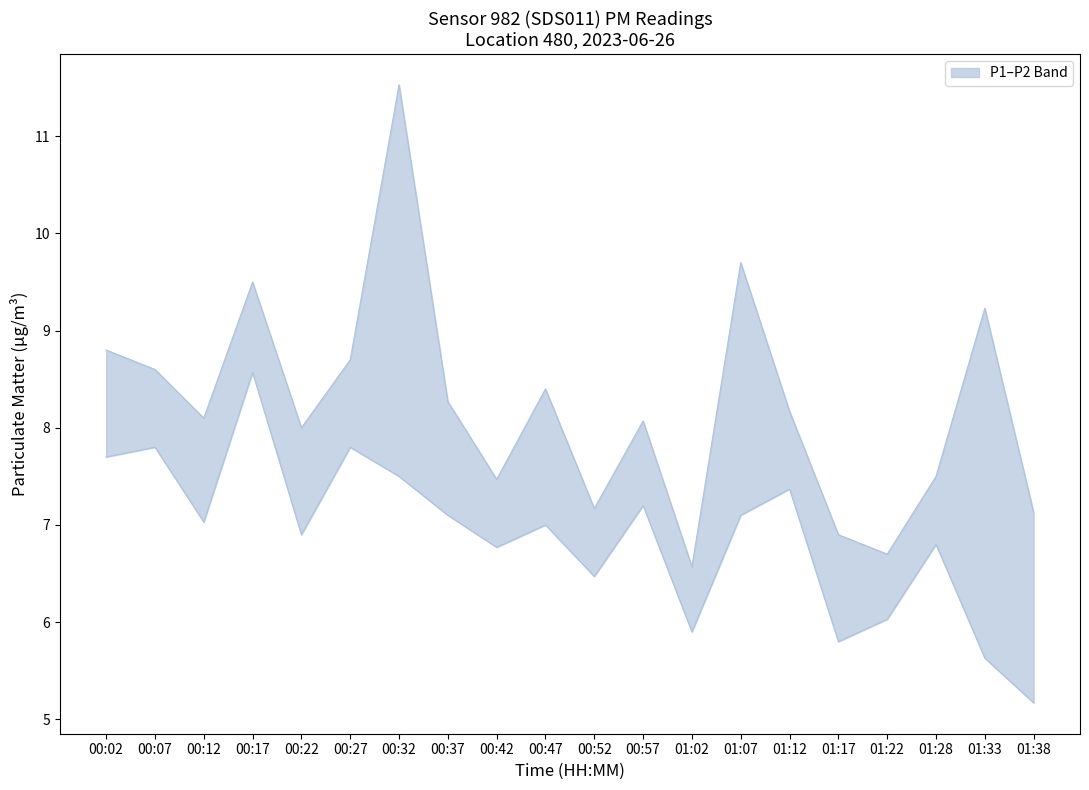

What is the difference between the P1 values at 01:28 and 01:02?

0.9